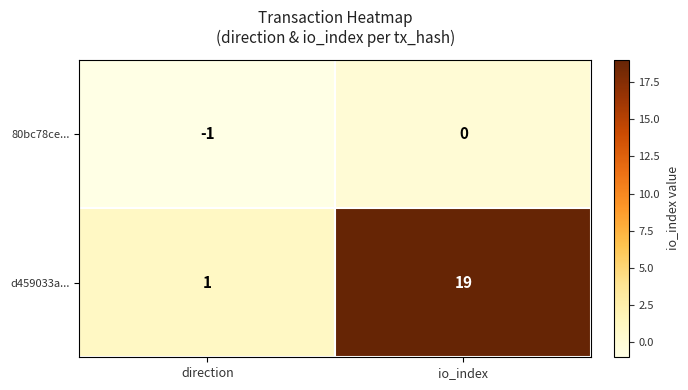

Reading left to right, list all the values displayed in this chart.

80bc78ce...: direction=-1	io_index=0
d459033a...: direction=1	io_index=19